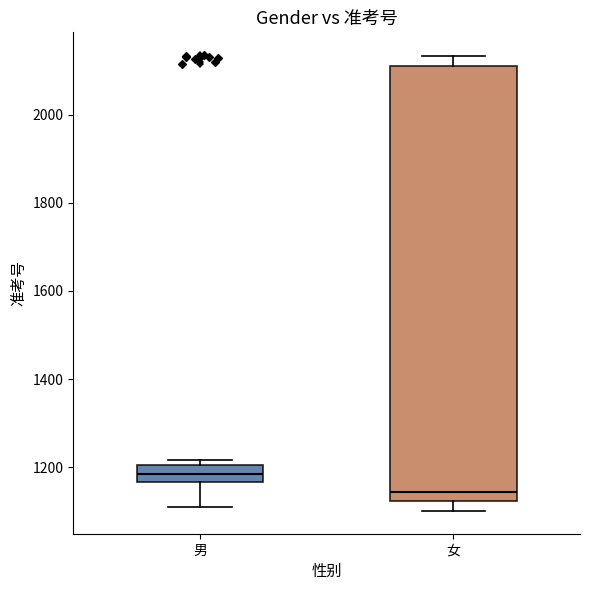

Which box is the tallest, from its lower edge to its upper edge?

女